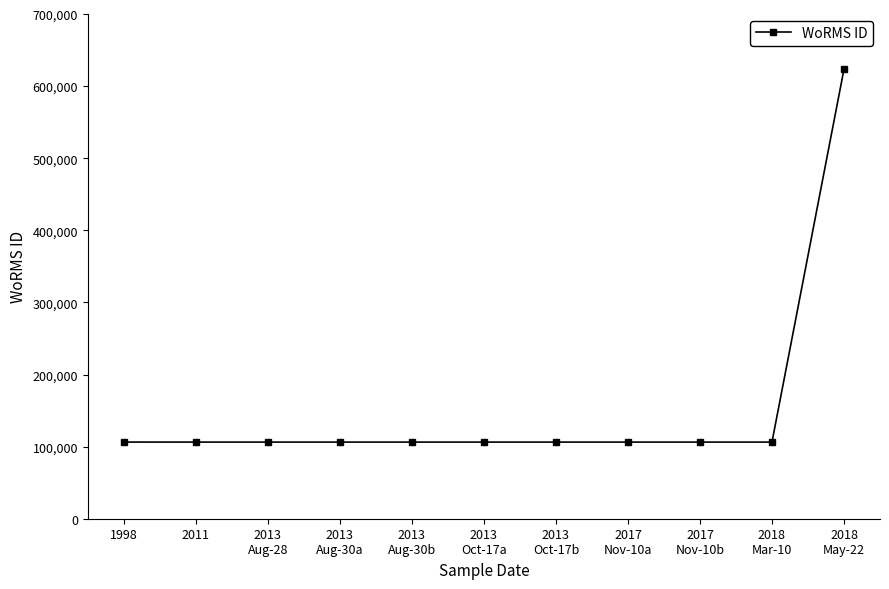

What is the sum of all values?

1686342